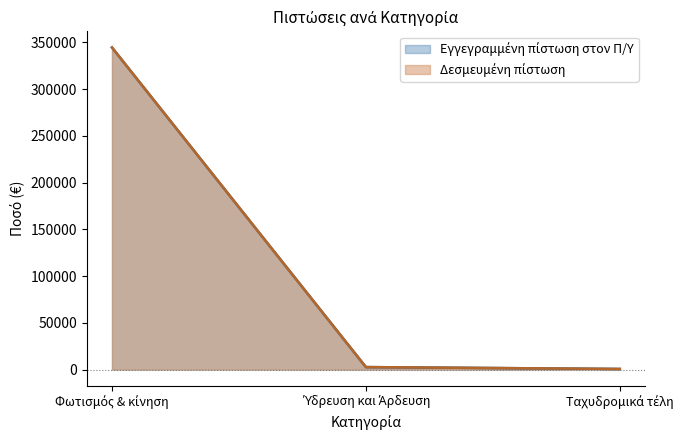

At which label does Εγγεγραμμένη πίστωση στον Π/Υ first exceed 2700?

Φωτισμός & κίνηση